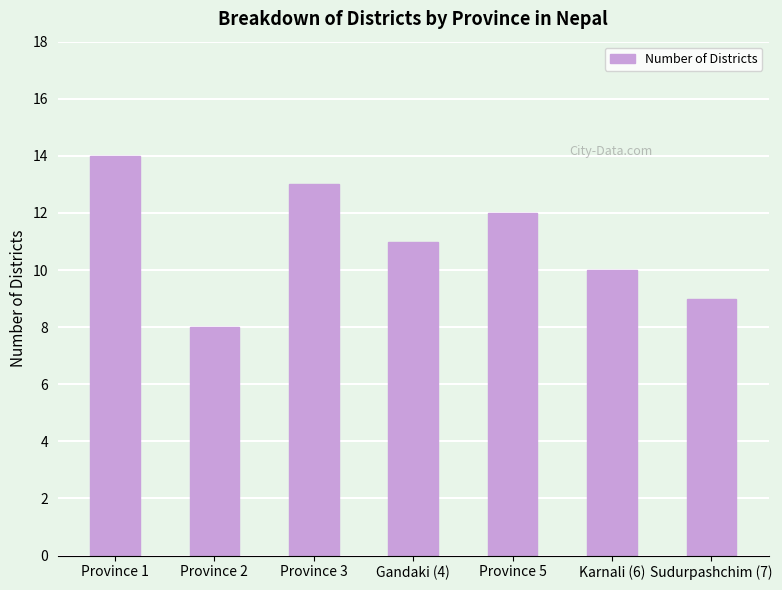

How many data points does each series have?

7